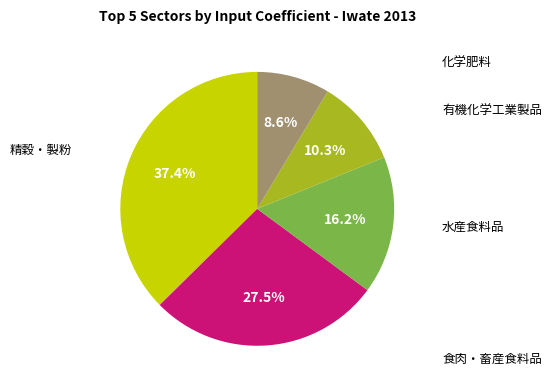

Is there a majority slice in this chart?

No